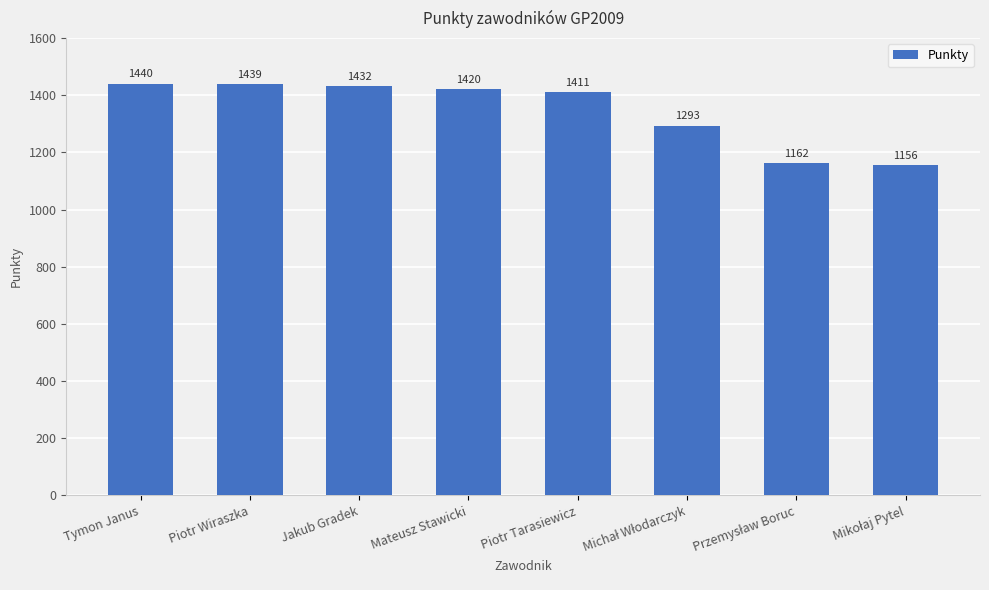

Which has a higher value, Jakub Gradek or Mateusz Stawicki?

Jakub Gradek